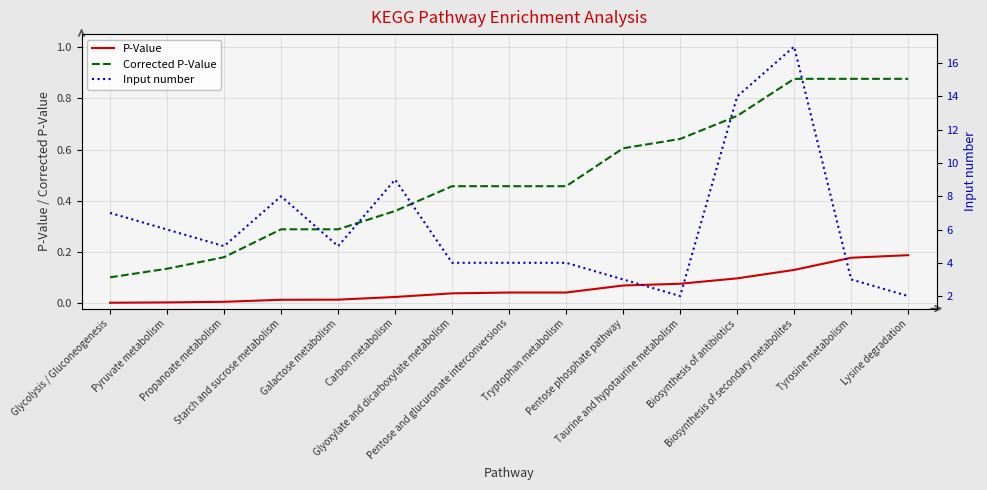

True or false: P-Value has more than 2 interior local peaks.

False